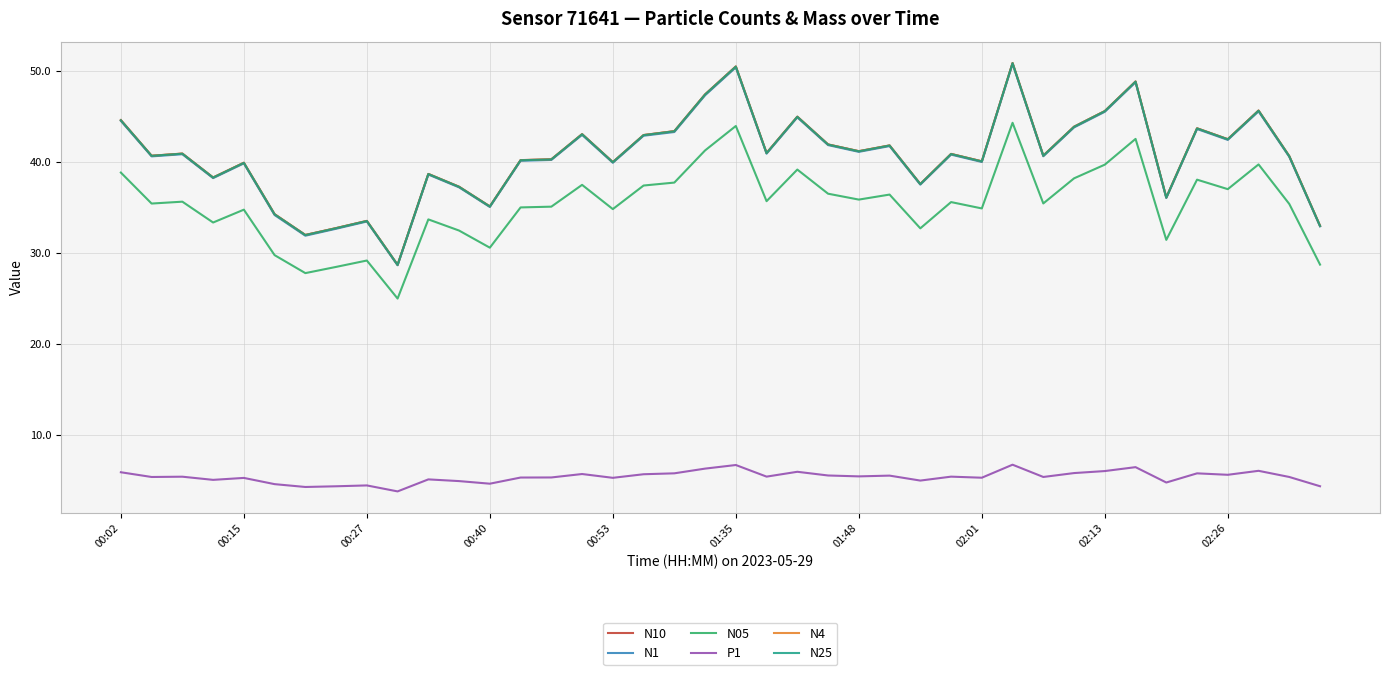

True or false: N05 and P1 cross at least once.

False